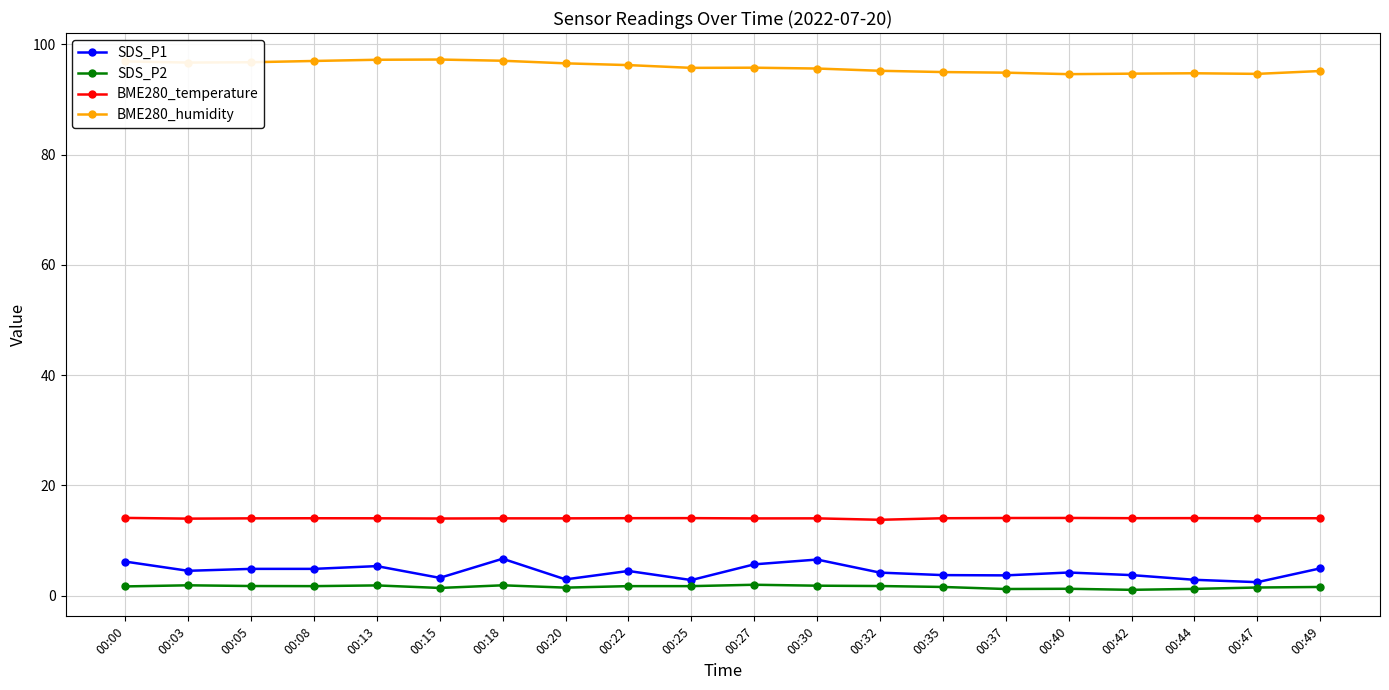

At how many categories does at least one series exceed 49?

20